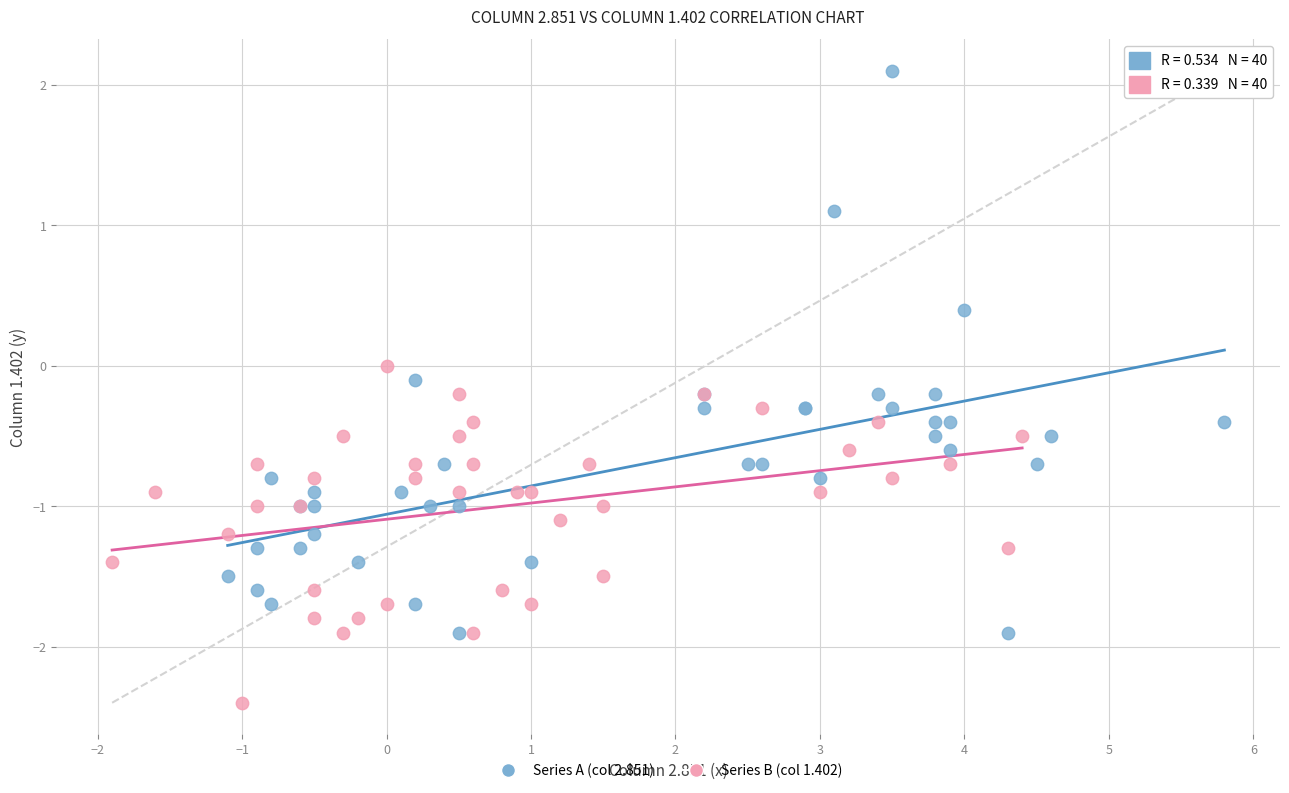

What are all the series names shown in the legend?

Series A (col 2.851), Series B (col 1.402)